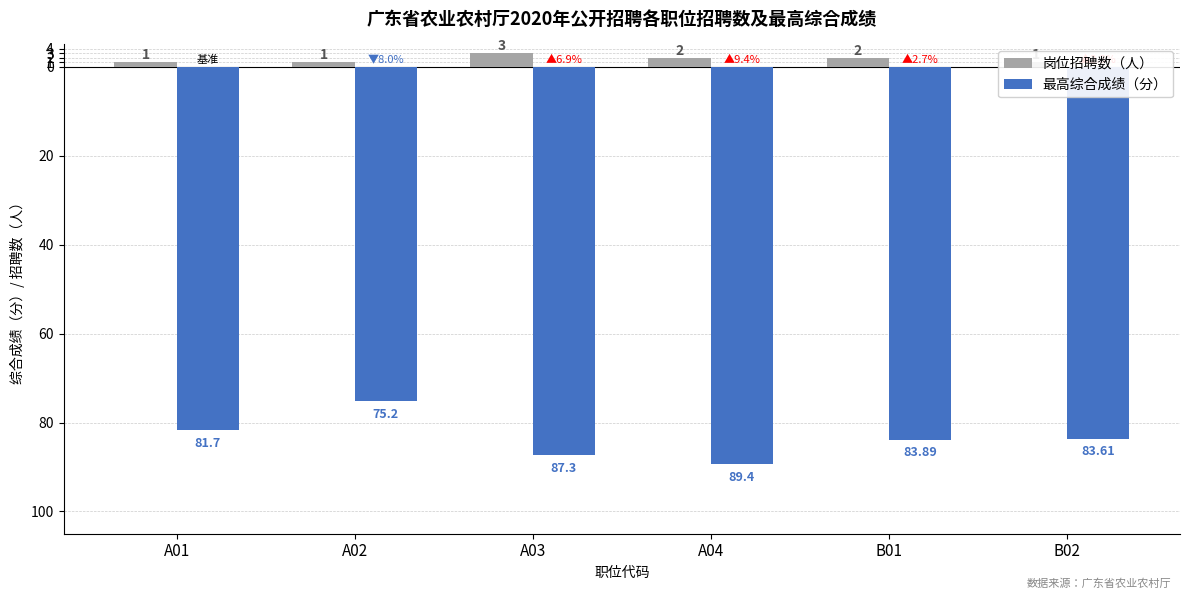

Which series has the widest spread of values?

最高综合成绩（分）